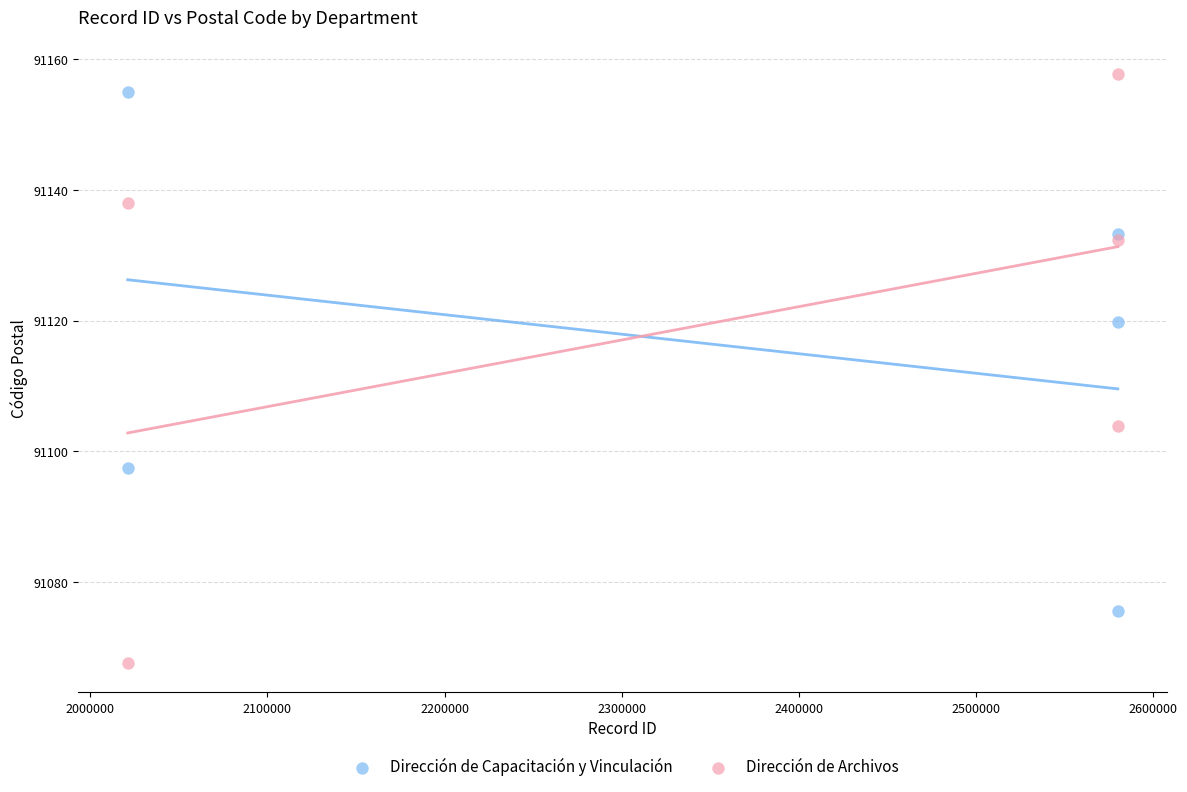

Which series has the widest spread of Y values?

Dirección de Archivos